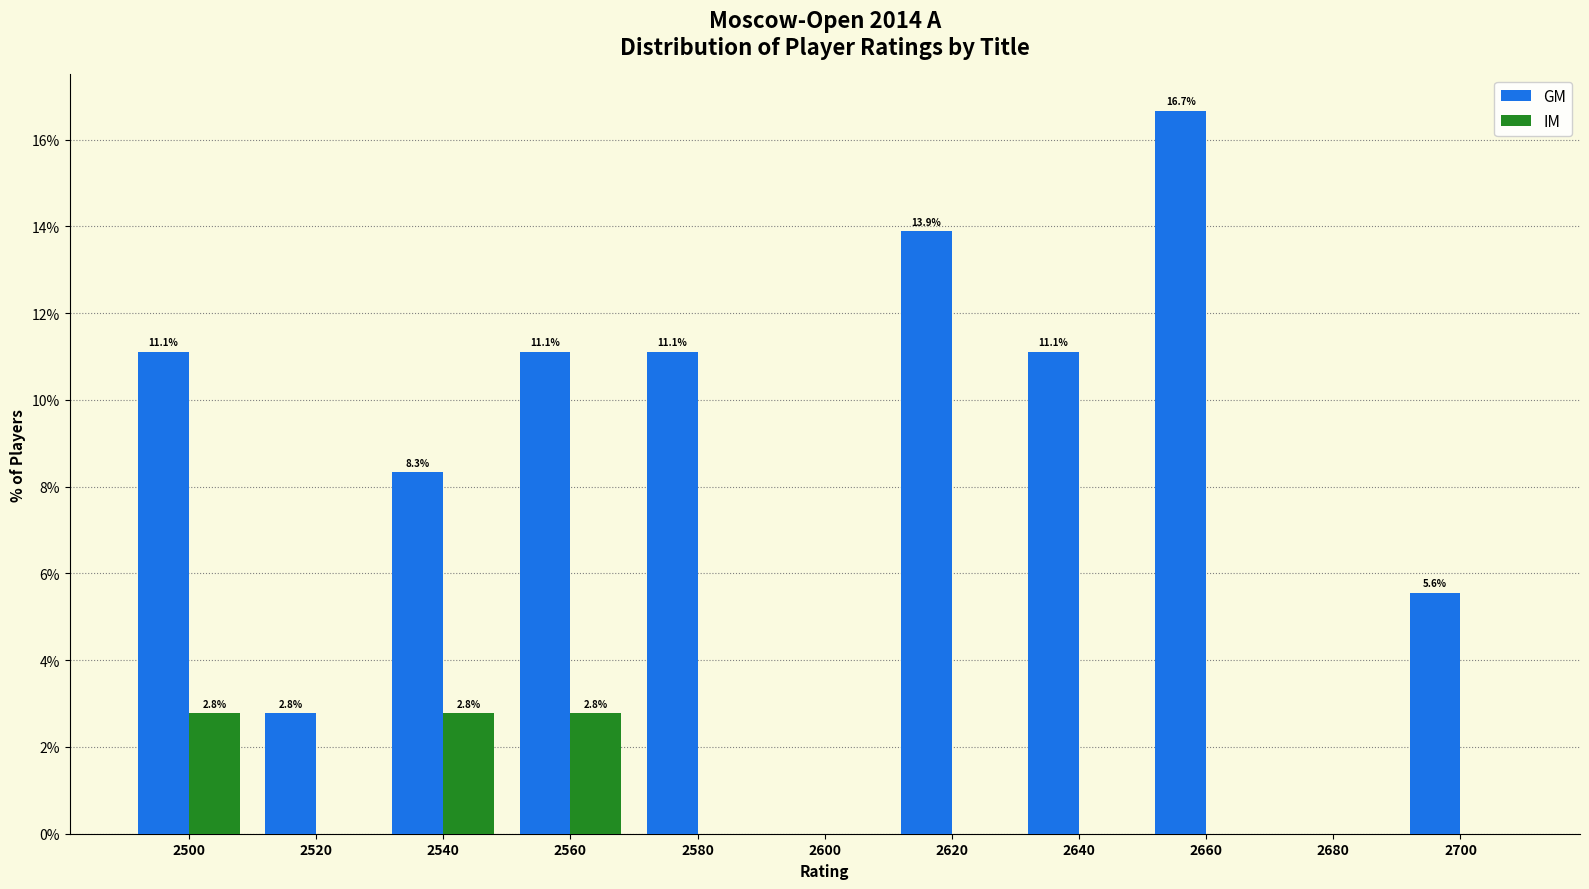

In the GM series, which range on the x-axis has the tallest bar?

2650 to 2670